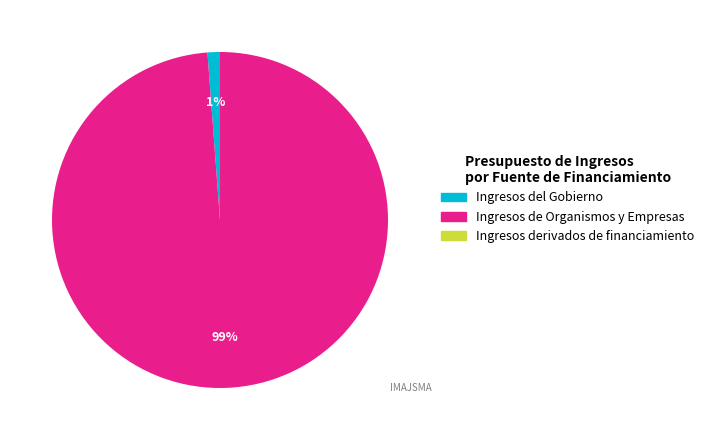

Between Ingresos de Organismos y Empresas and Ingresos del Gobierno, which is larger?

Ingresos de Organismos y Empresas